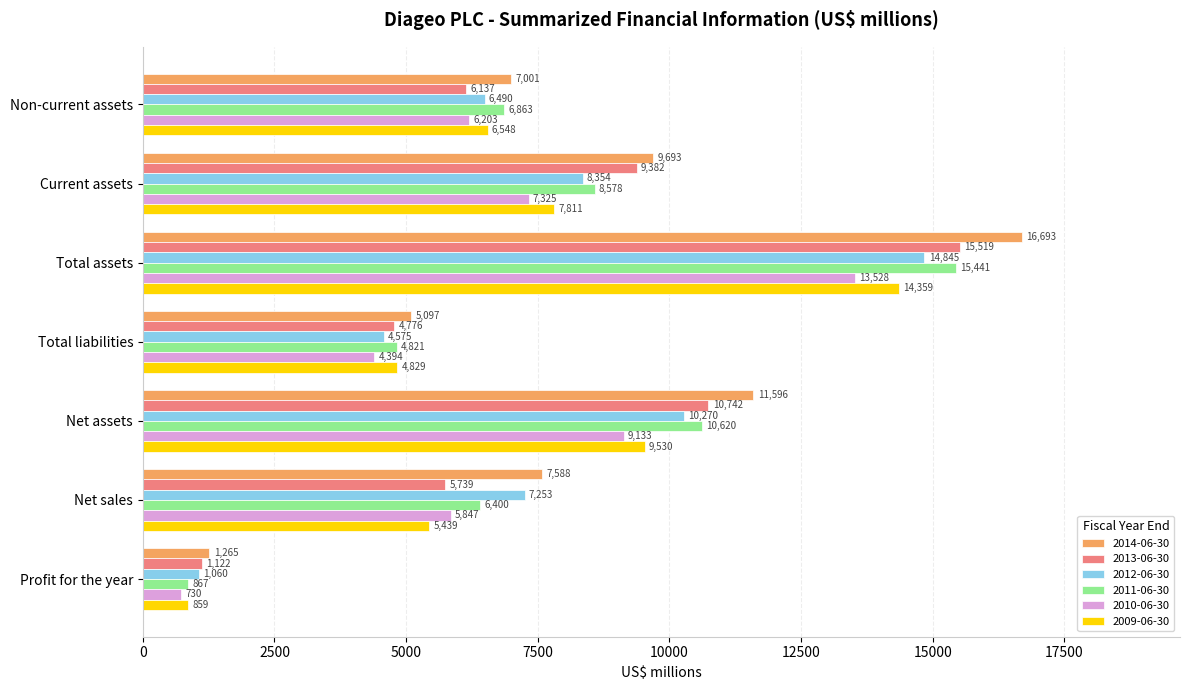

List the series in order of their peak value, lowest first.

2010-06-30, 2009-06-30, 2012-06-30, 2011-06-30, 2013-06-30, 2014-06-30